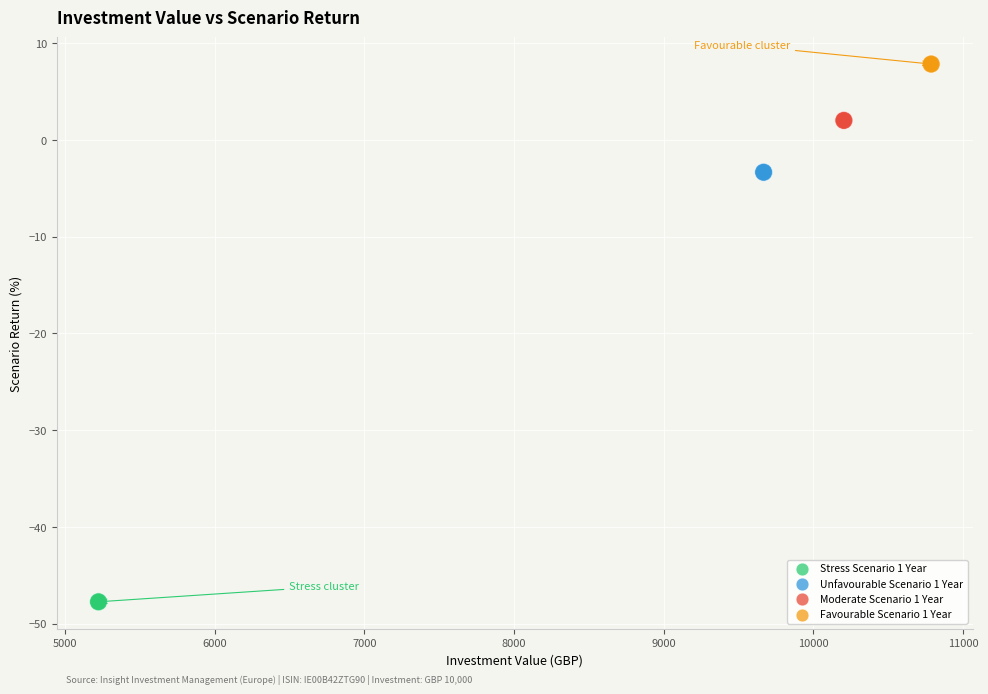

Which series reaches the minimum Y coordinate?

Stress Scenario 1 Year